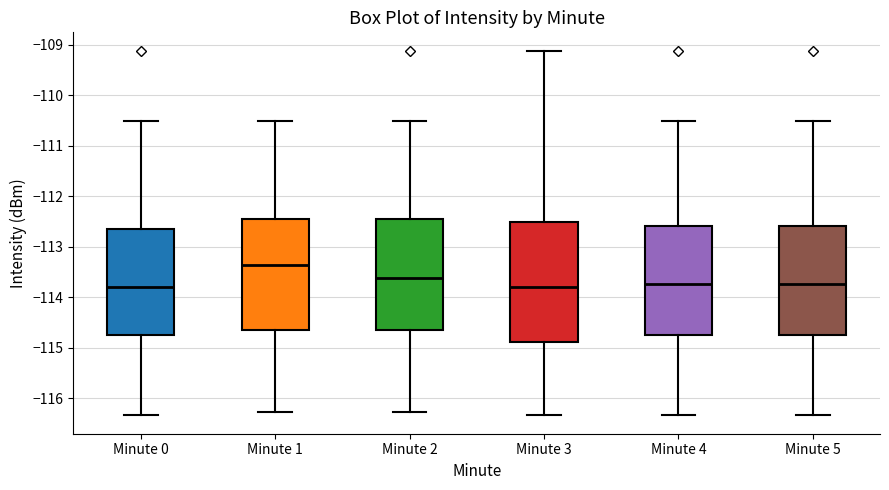

Which box is the tallest, from its lower edge to its upper edge?

Minute 3